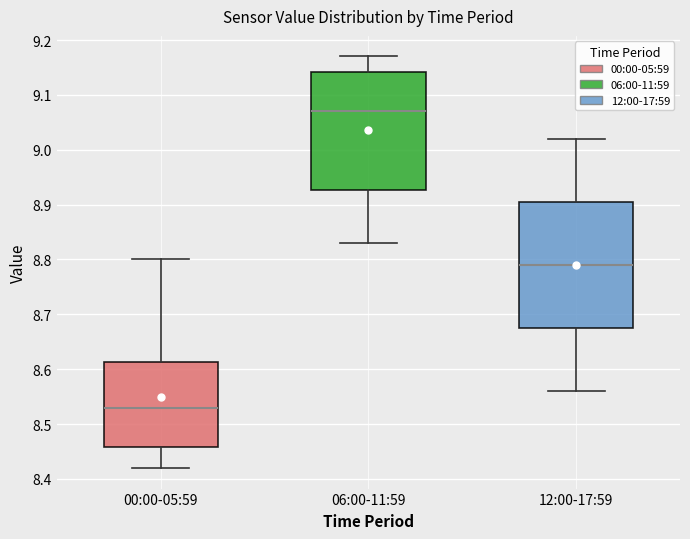

Reading left to right, read every box against the y-axis: the position of its median line, the range the box covers, and the ends of its whiskers. The values are not printed on the chart, so give them approximately, as read against the axis.

00:00-05:59: median 8.53, box 8.46 to 8.61, whiskers 8.42 to 8.80
06:00-11:59: median 9.07, box 8.93 to 9.14, whiskers 8.83 to 9.17
12:00-17:59: median 8.79, box 8.68 to 8.91, whiskers 8.56 to 9.02